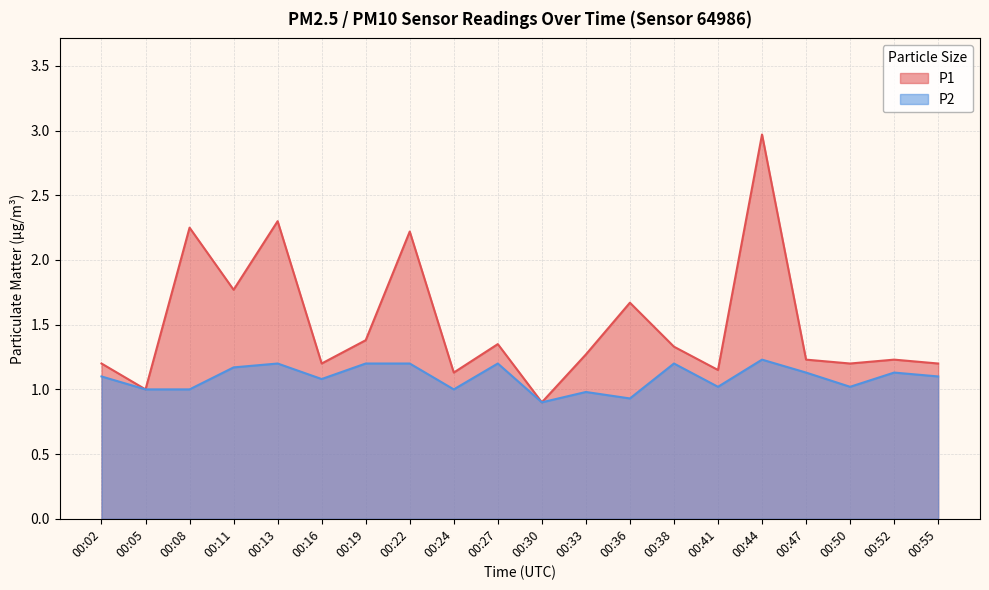

The P1 series shows 2.0 at 00:52. True or false?

False